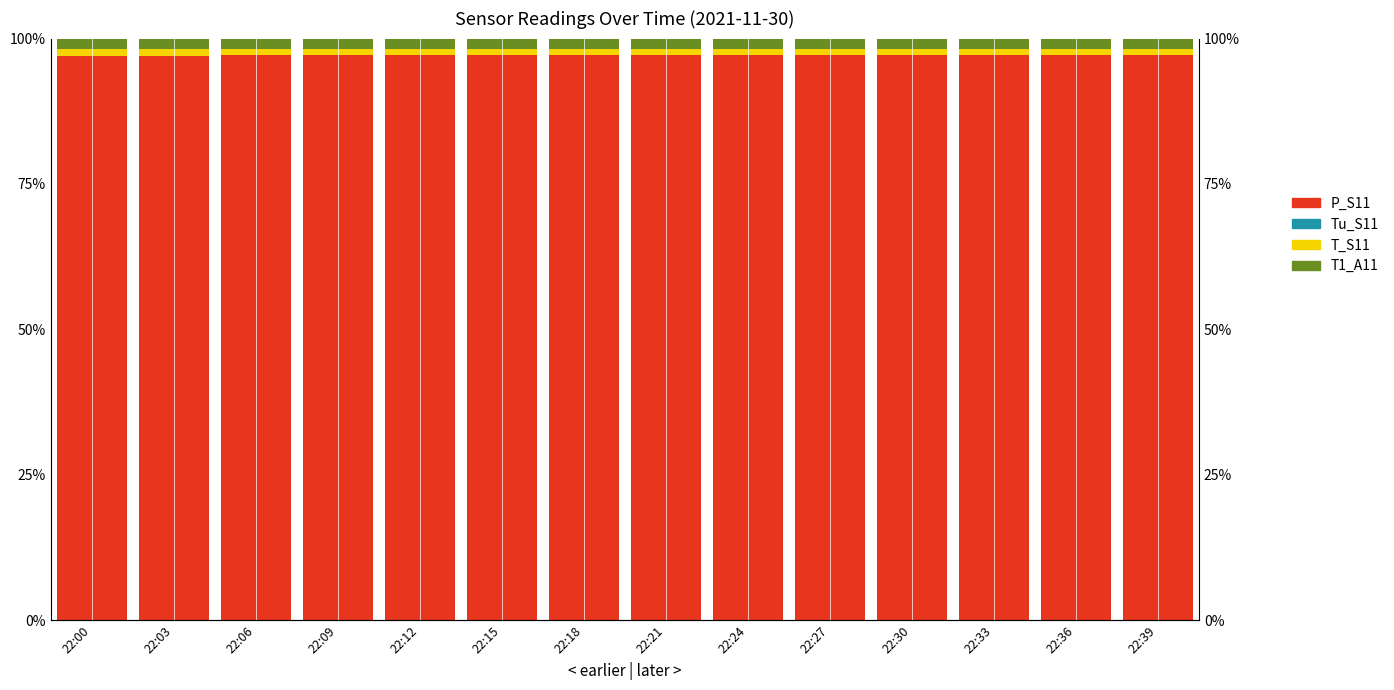

Reading left to right, transcribe all the data shown in this chart.

P_S11: 22:00=97.1	22:03=97.1	22:06=97.2	22:09=97.2	22:12=97.2	22:15=97.2	22:18=97.2	22:21=97.2	22:24=97.2	22:27=97.2	22:30=97.2	22:33=97.2	22:36=97.2	22:39=97.2
Tu_S11: 22:00=0.0	22:03=0.0	22:06=0.0	22:09=0.0	22:12=0.0	22:15=0.0	22:18=0.0	22:21=0.0	22:24=0.0	22:27=0.0	22:30=0.0	22:33=0.0	22:36=0.0	22:39=0.0
T_S11: 22:00=1.1	22:03=1.1	22:06=1.0	22:09=1.0	22:12=1.0	22:15=1.0	22:18=1.0	22:21=1.0	22:24=1.0	22:27=1.0	22:30=1.0	22:33=1.0	22:36=1.0	22:39=1.0
T1_A11: 22:00=1.8	22:03=1.8	22:06=1.8	22:09=1.8	22:12=1.8	22:15=1.8	22:18=1.8	22:21=1.8	22:24=1.8	22:27=1.8	22:30=1.8	22:33=1.8	22:36=1.8	22:39=1.8